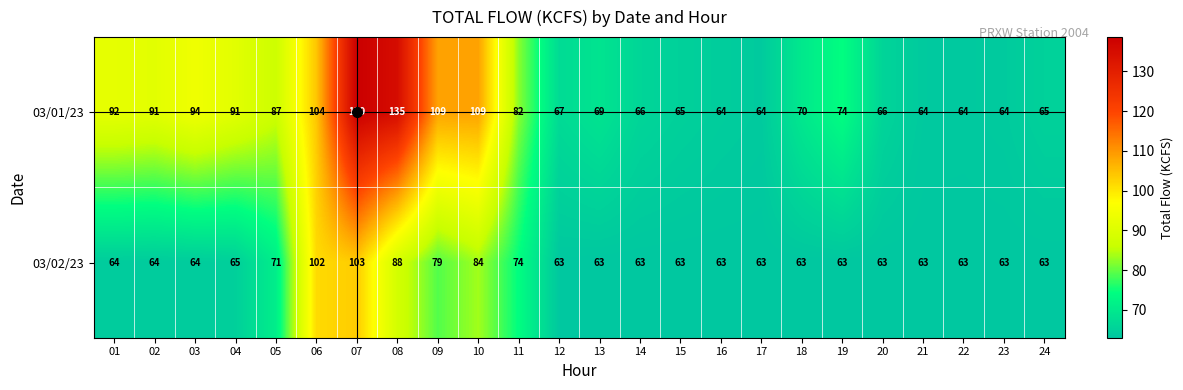

What is the difference between the maximum and second lowest values in the 03/01/23 series?

75